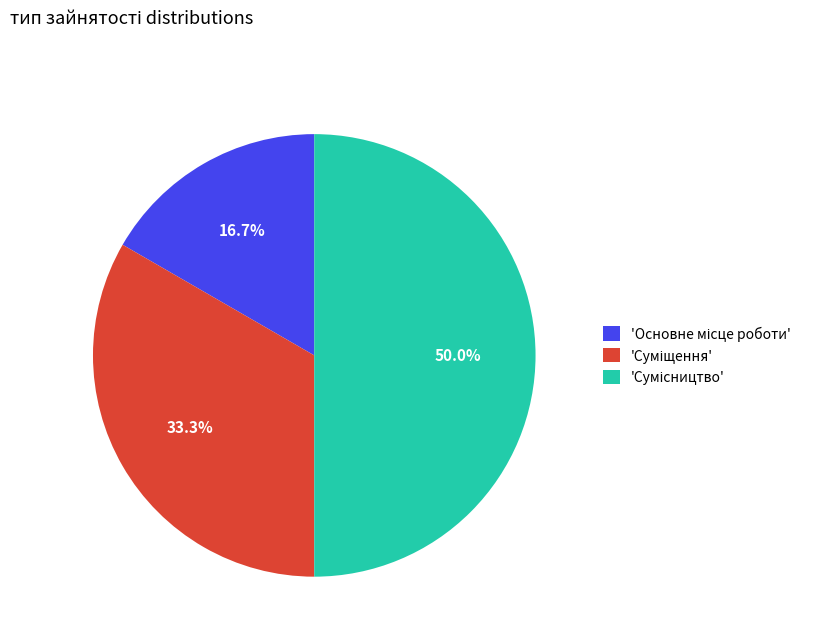

How many segments does this pie chart have?

3